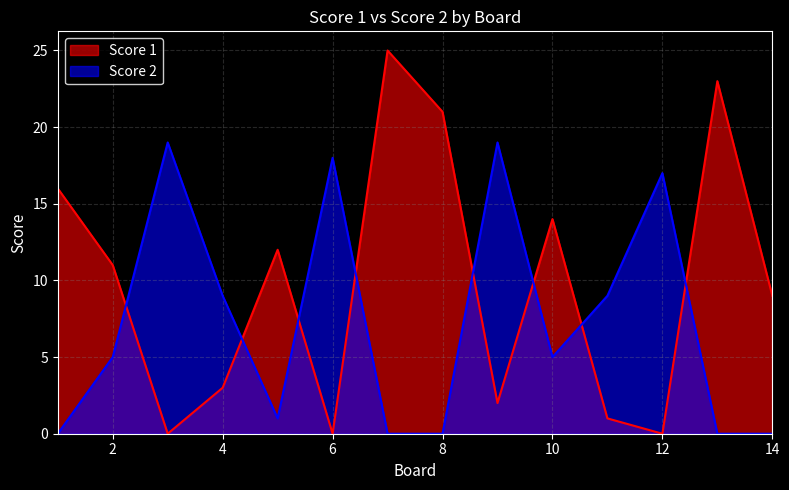

What is the difference between the maximum and second lowest values in the Score 2 series?

19